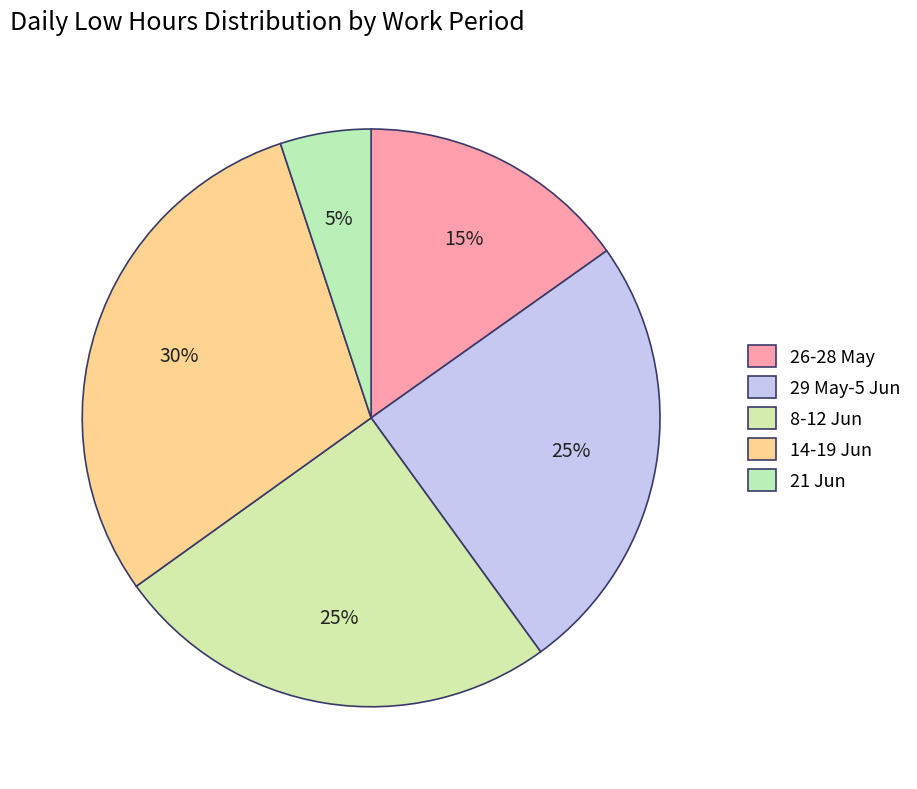

Is there any slice that represents more than half of the pie?

No